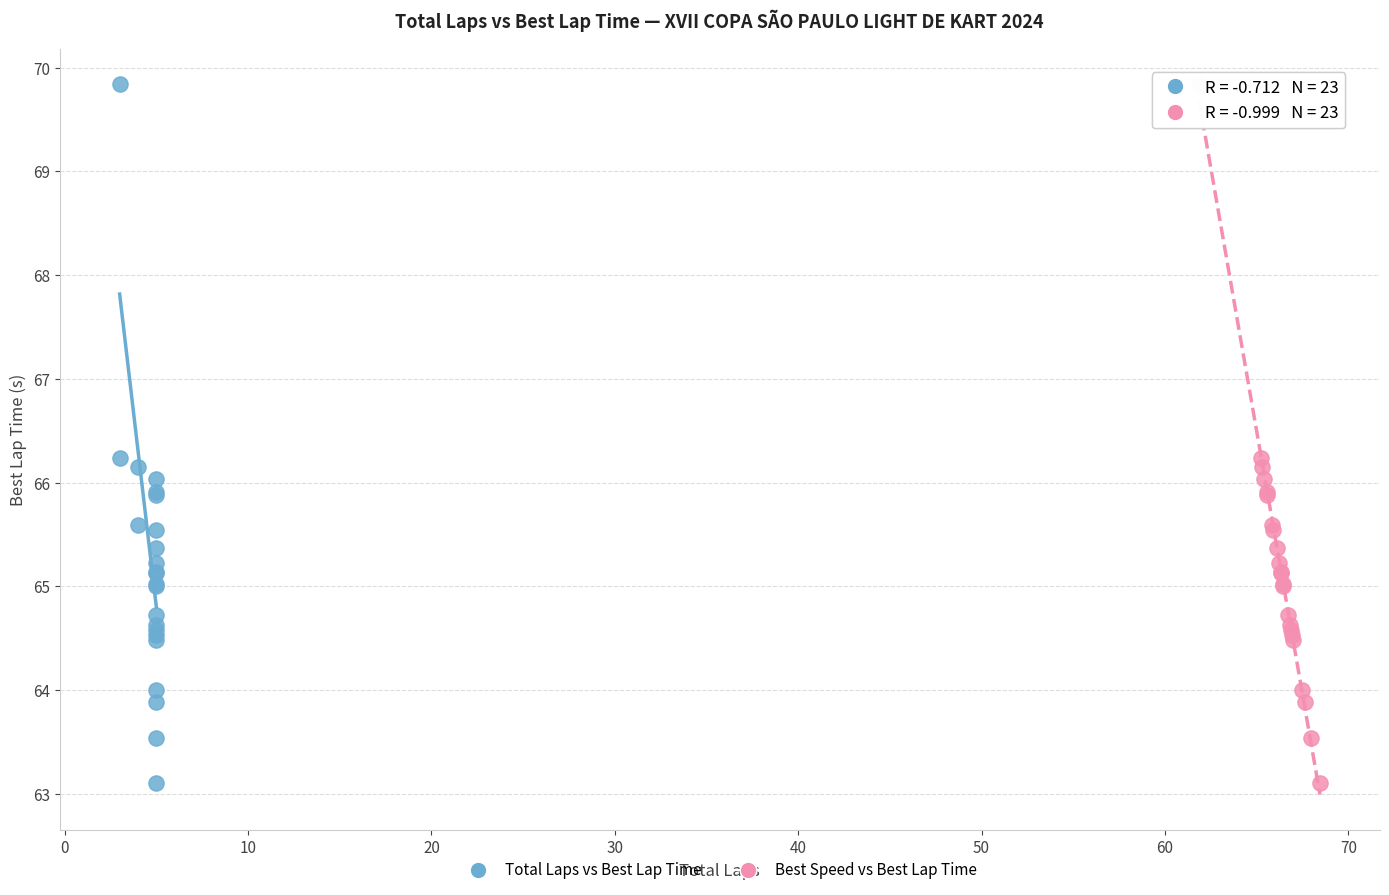

What are all the series names shown in the legend?

Total Laps vs Best Lap Time, Best Speed vs Best Lap Time